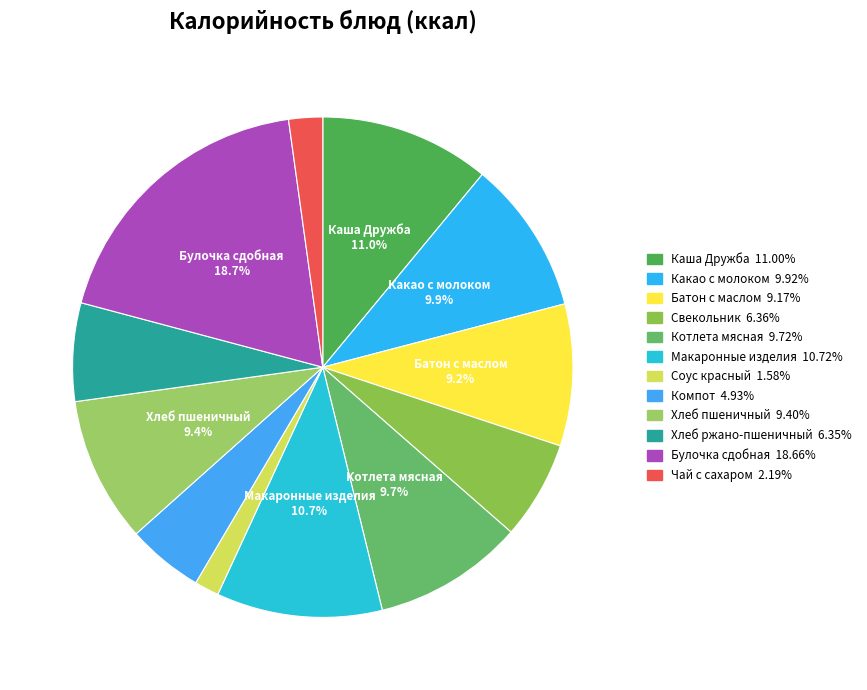

Count the number of slices in the pie.

12